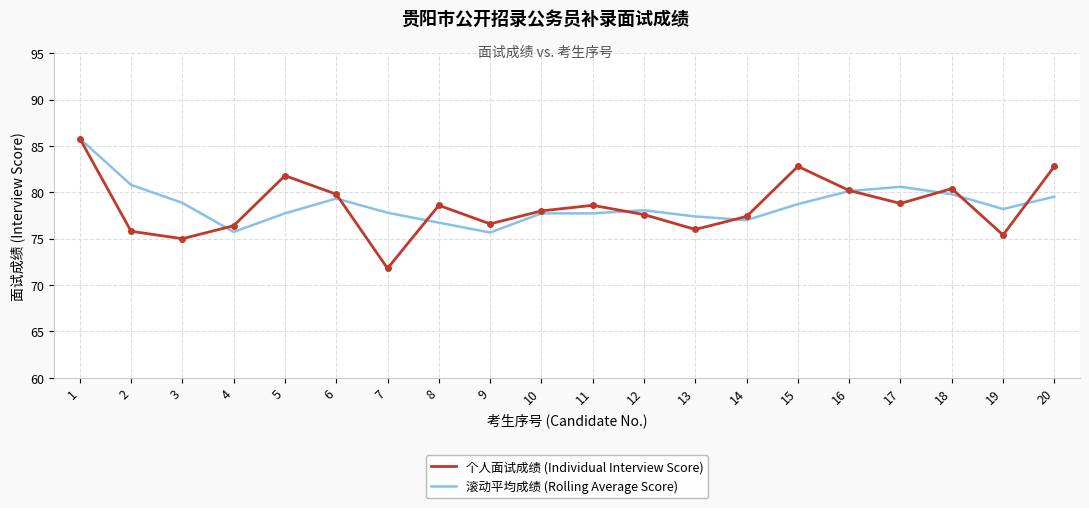

What is the minimum value for 个人面试成绩 (Individual Interview Score)?

71.8